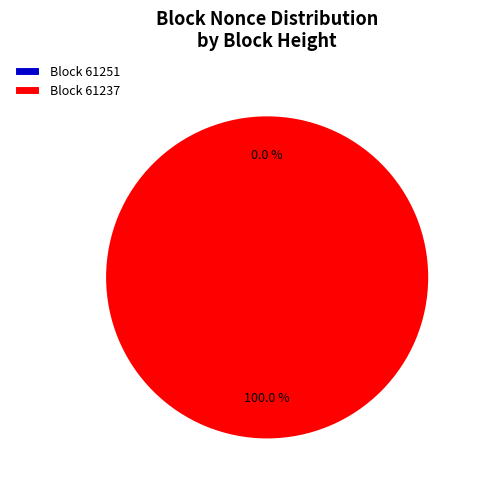

Does 61251 account for over 50% of the chart?

No